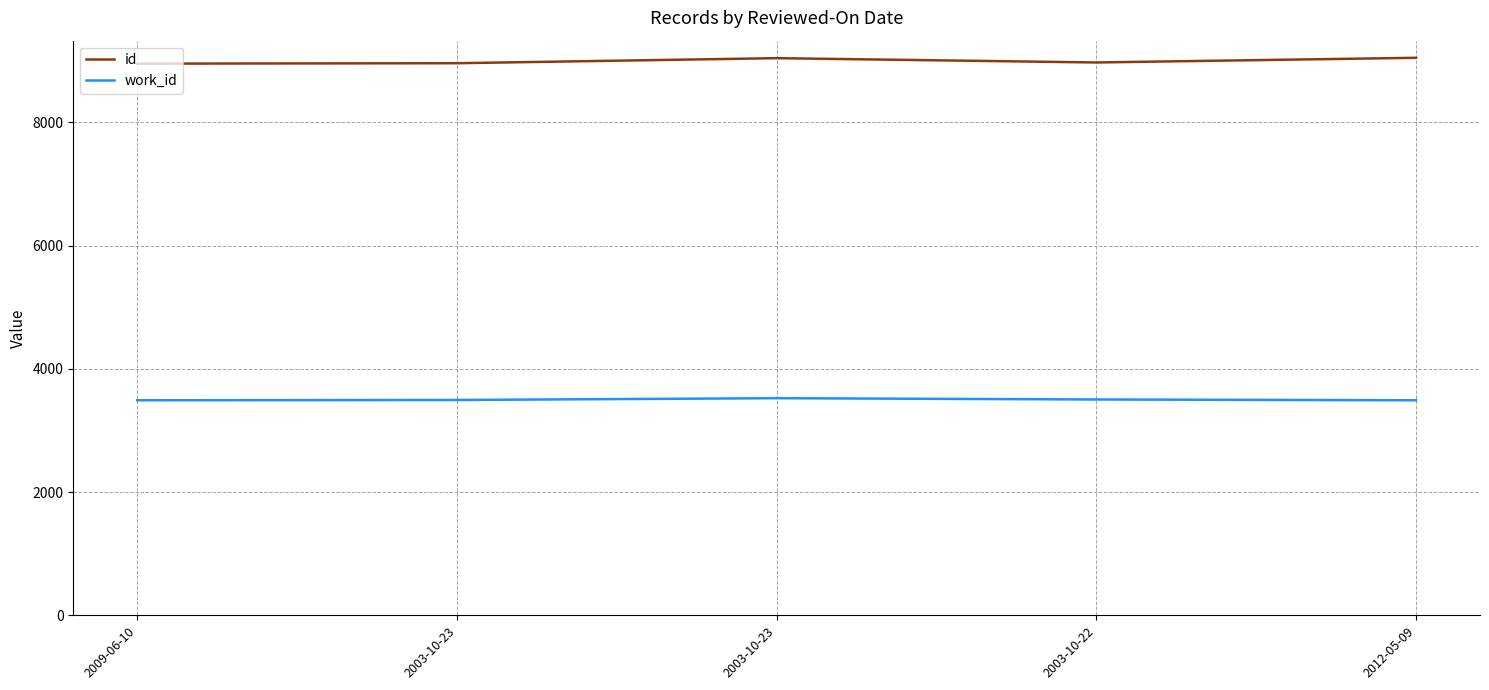

What are all the series names shown in the legend?

id, work_id